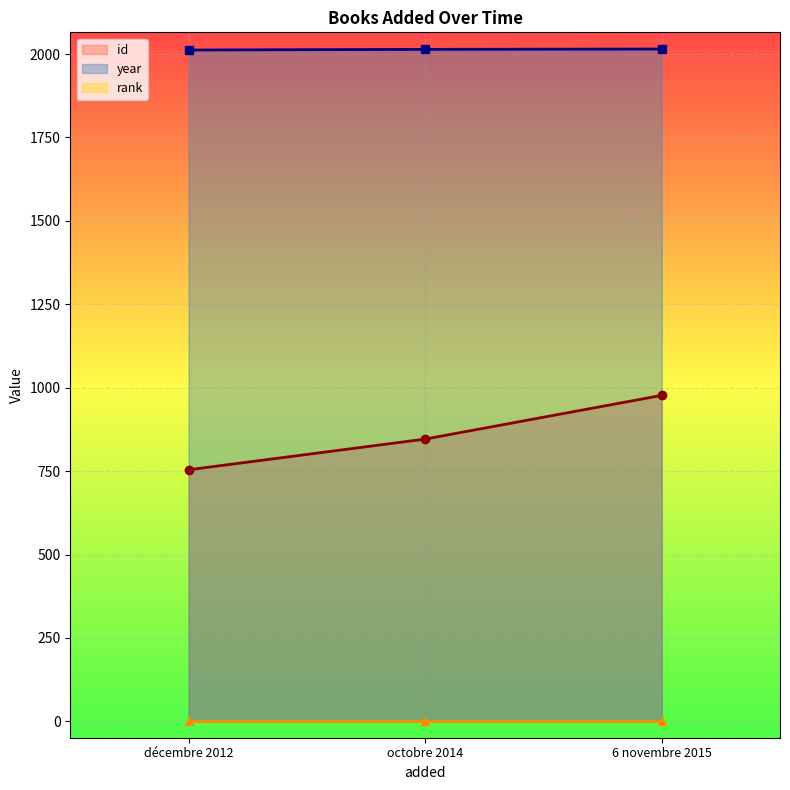

What is the difference between the year values at octobre 2014 and 6 novembre 2015?

1